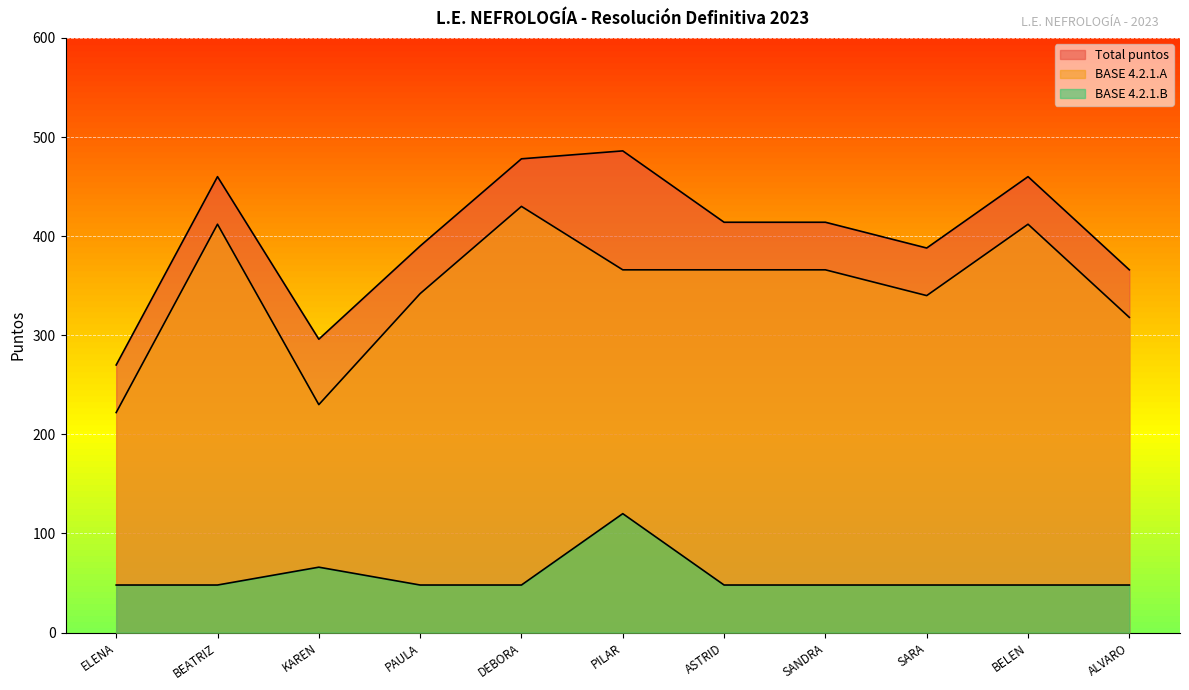

What is the average value of the BASE 4.2.1.B series?

56